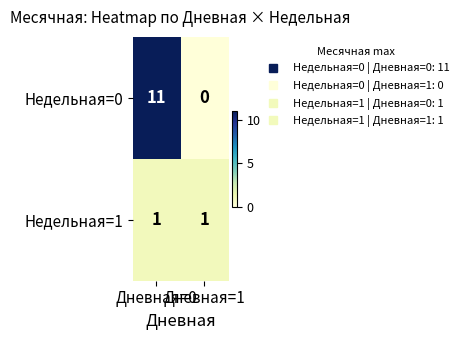

List the series in order of their peak value, lowest first.

Недельная=1, Недельная=0